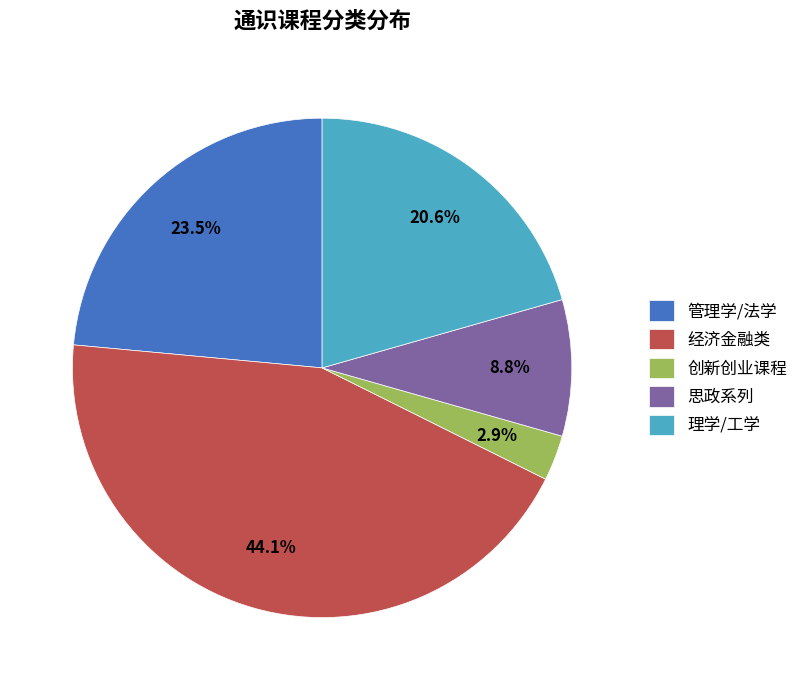

Is there a majority slice in this chart?

No